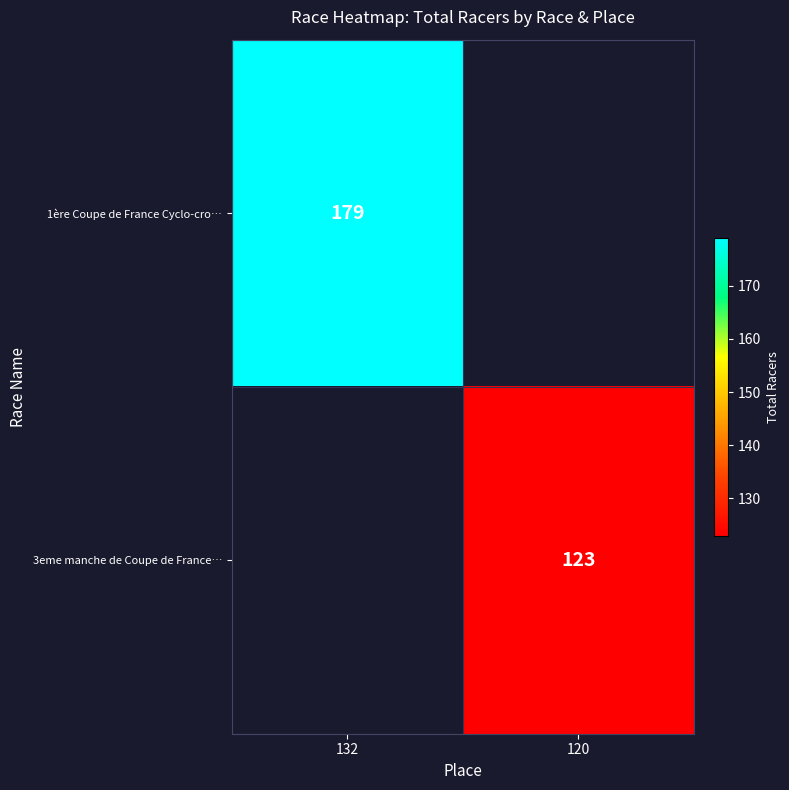

What is the total value across all series at 132?

179